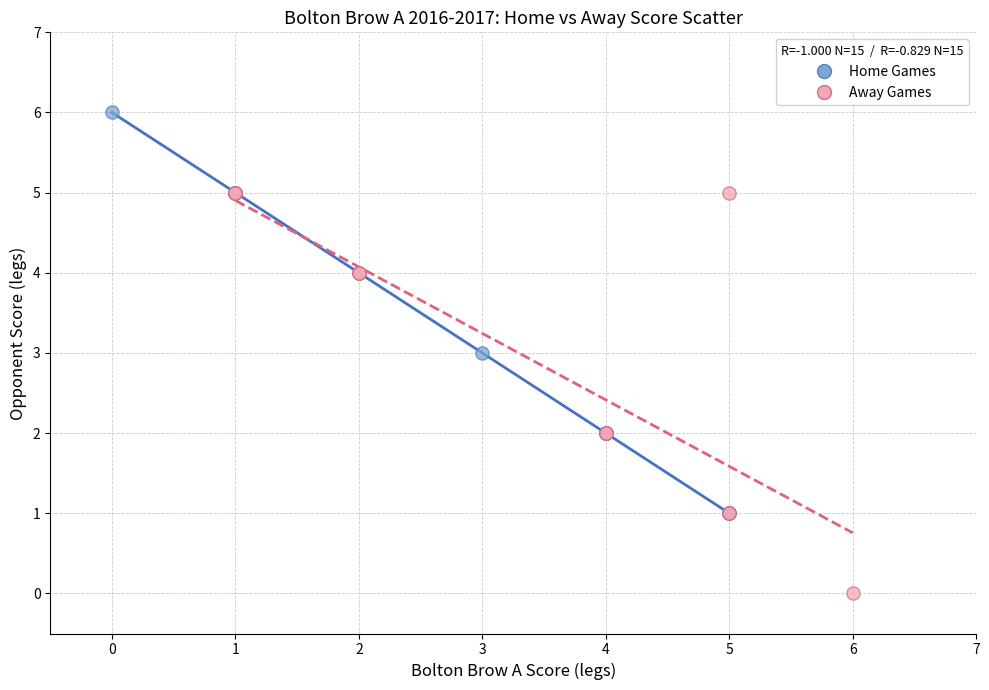

Which series reaches the maximum Y coordinate?

Home Games